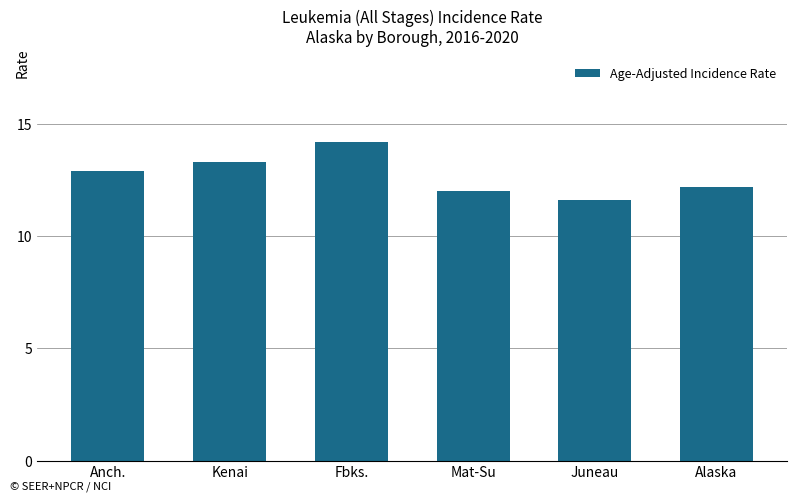

What is the label of the 3rd bar from the left?

Fbks.